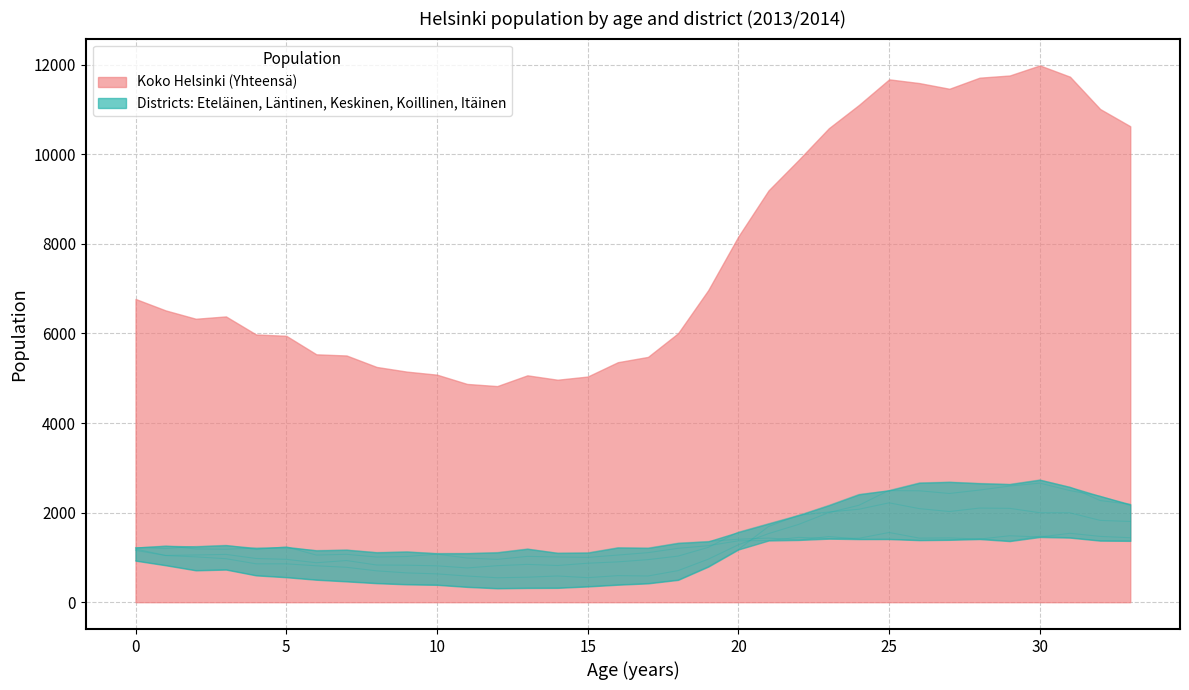

The value of 7 Itäinen at 26 is 811. True or false?

False